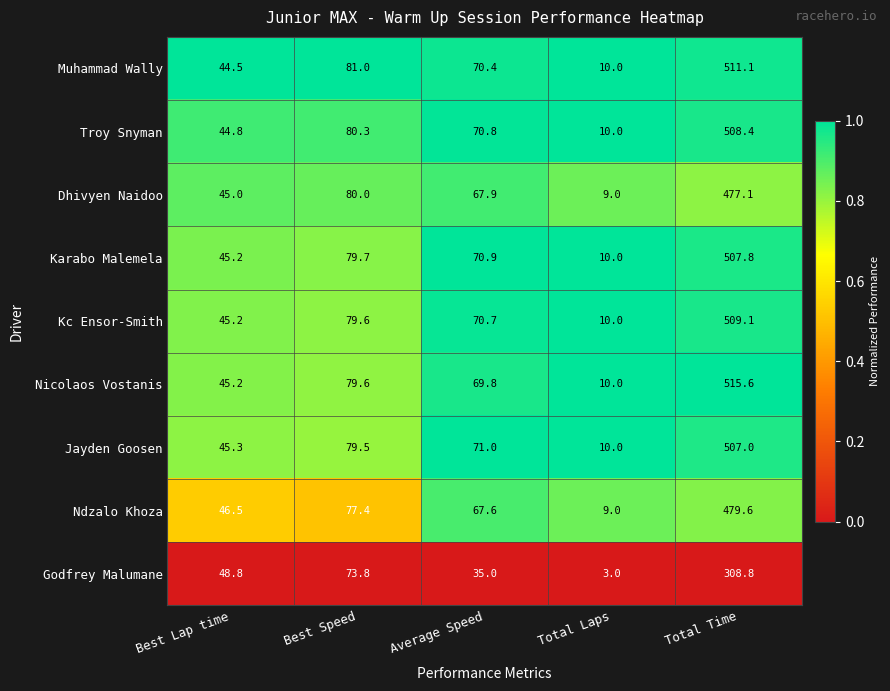

What is the difference between the Troy Snyman values at Best Speed and Total Time?

428.1